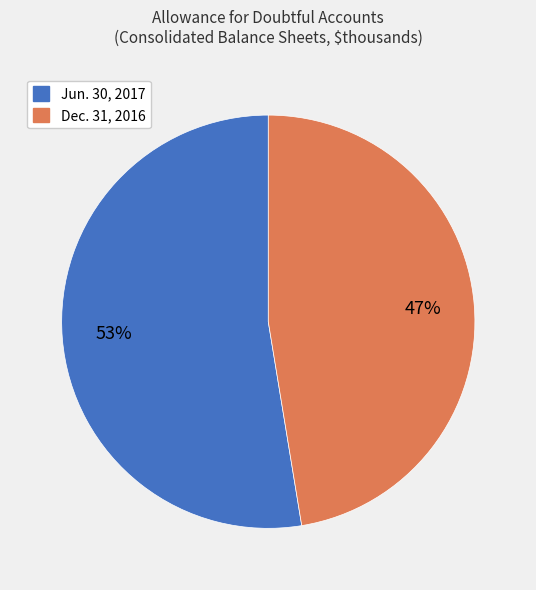

Is the sum of Jun. 30, 2017 and Dec. 31, 2016 greater than half?

Yes